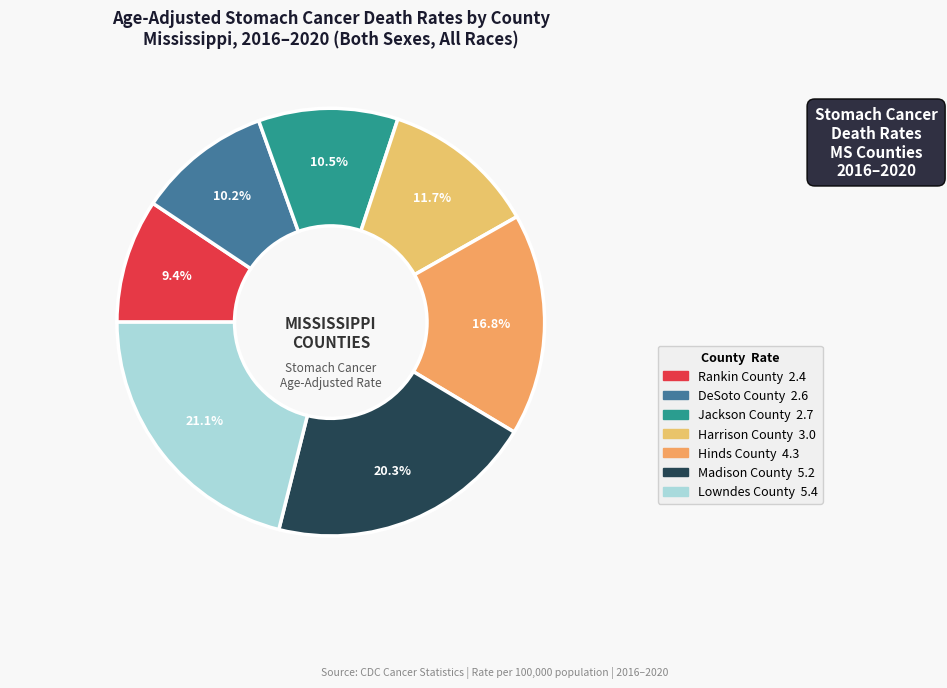

How many slices are in this pie chart?

7